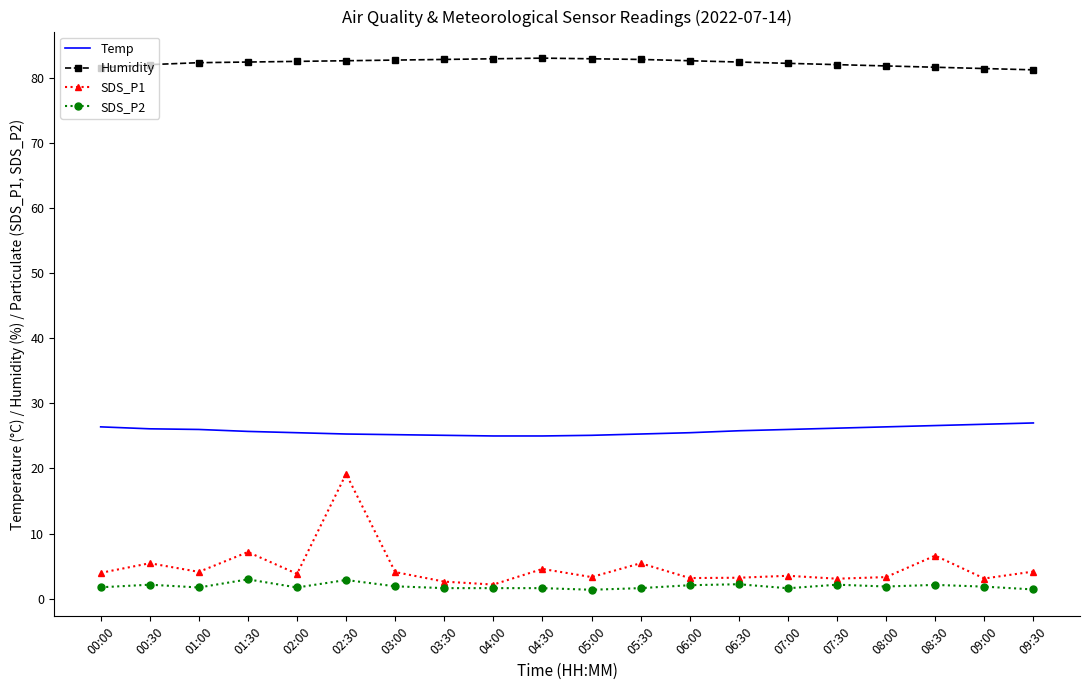

True or false: SDS_P1 has a value of 2.6 at 03:30.

True